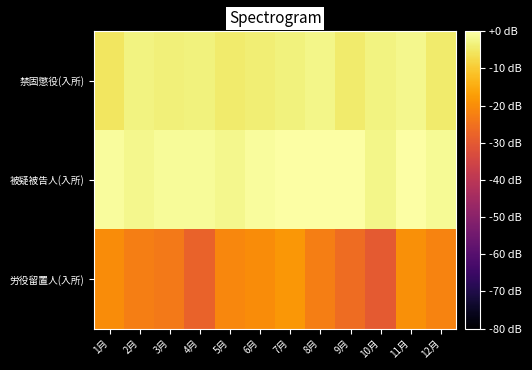

Rank the series by their maximum value, from lowest to highest.

労役留置人(入所), 禁固懲役(入所), 被疑被告人(入所)